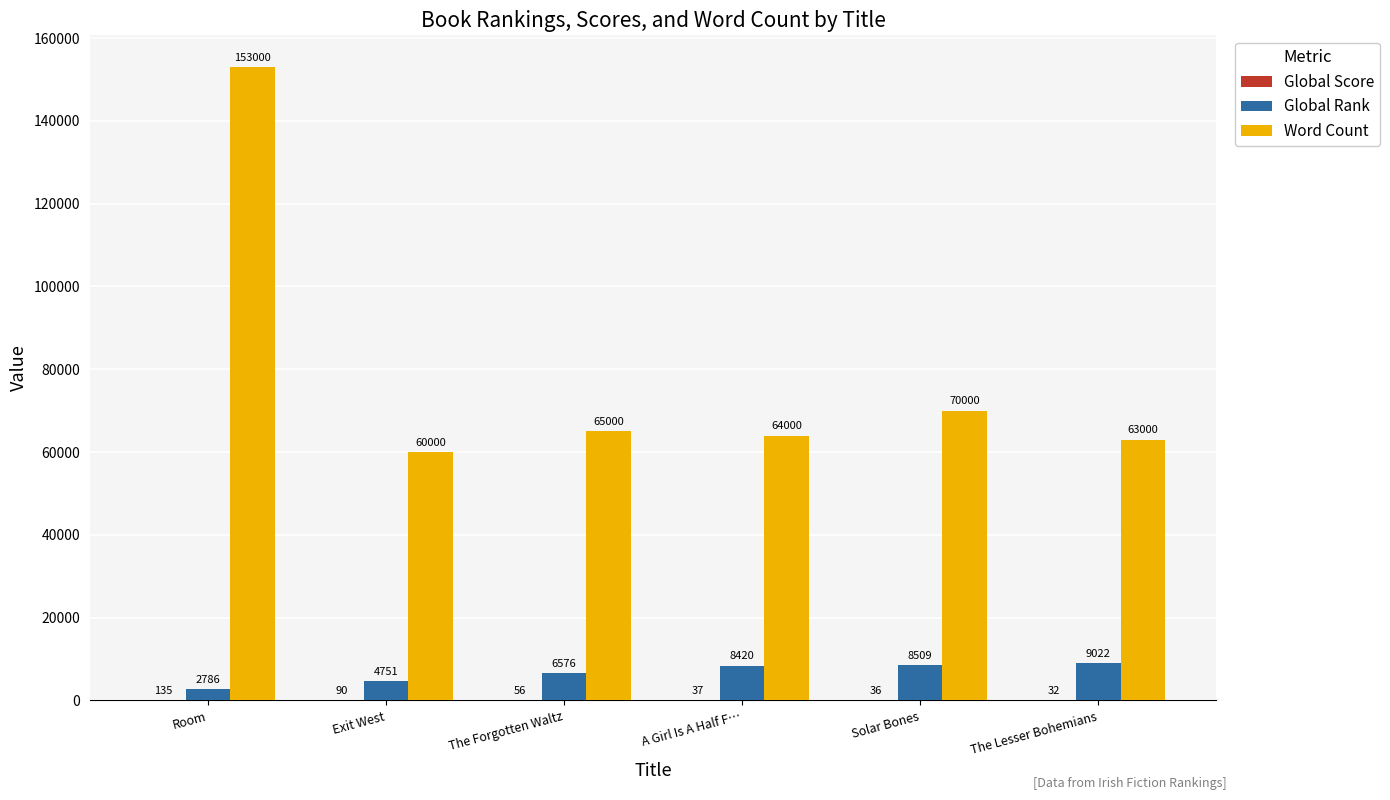

How many groups of bars are there?

6